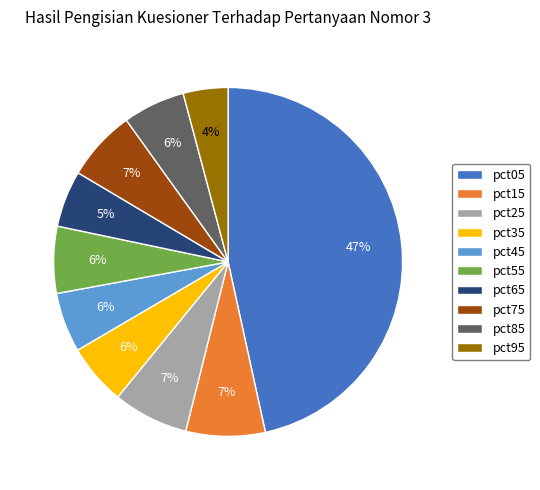

Which category has the smallest portion of the pie?

pct95